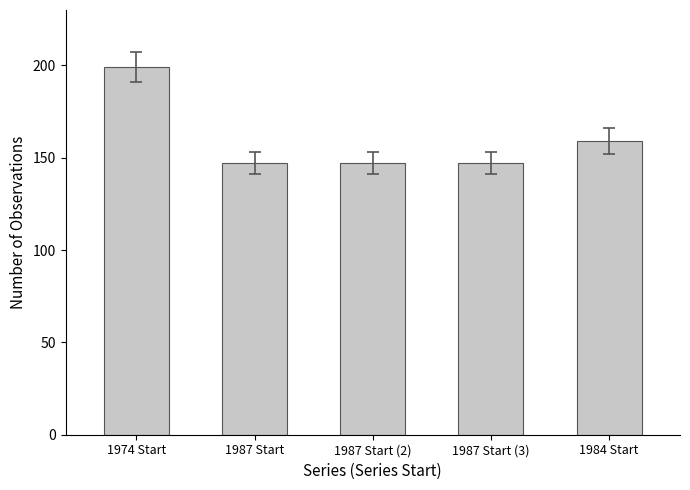

Reading left to right, list all the values displayed in this chart.

1974 Start=199	1987 Start=147	1987 Start (2)=147	1987 Start (3)=147	1984 Start=159